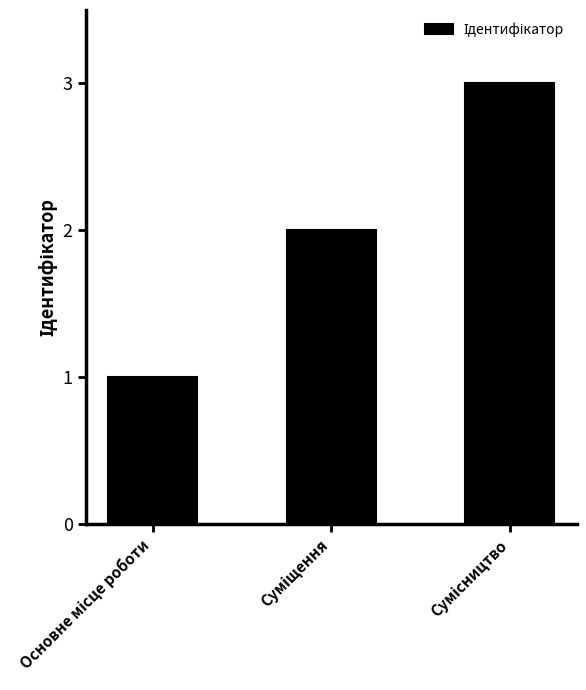

How many values are between 1 and 3?

3